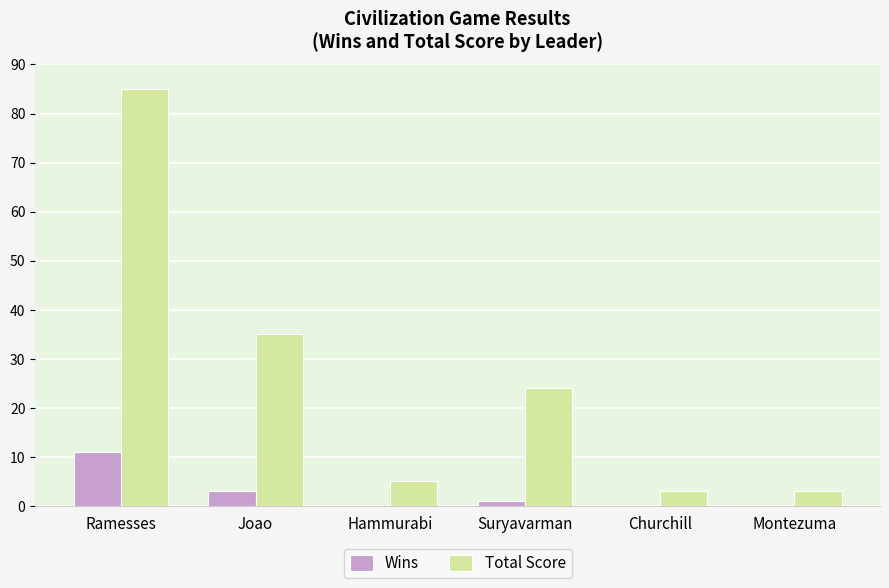

Where is Wins nearest to the value 5?

Joao